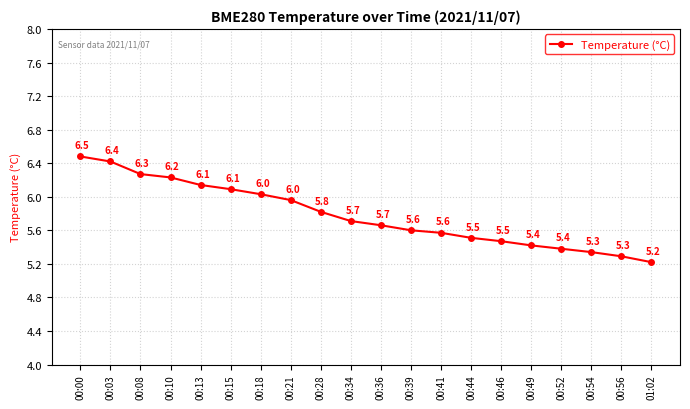

What is the difference between the maximum and minimum values?

1.3